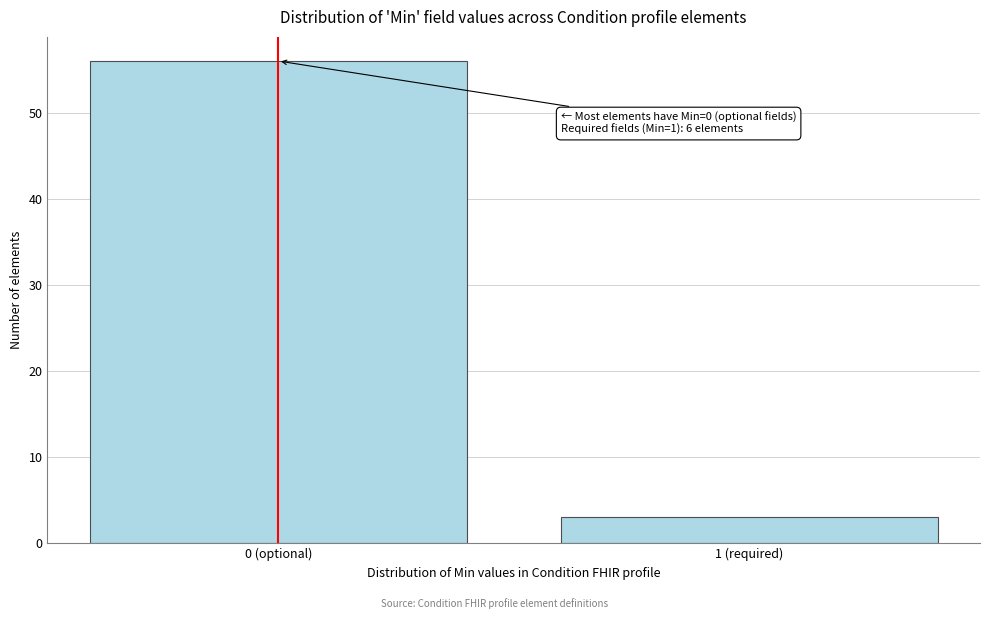

Reading right to left, list all the values displayed in this chart.

1 (required)=3	0 (optional)=56